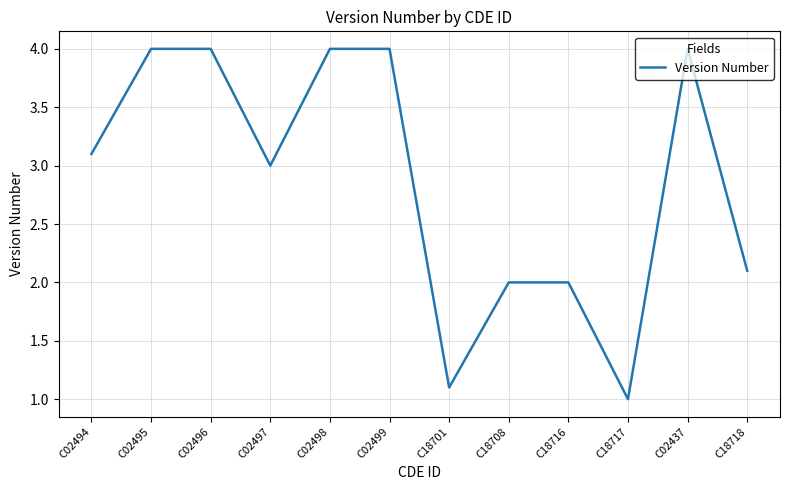

What position from the left is C18717?

10